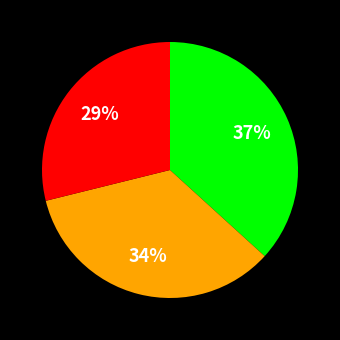

Is there a majority slice in this chart?

No